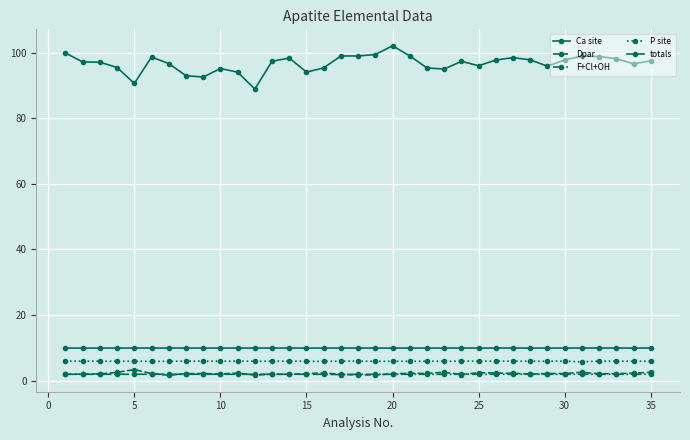

At which category does P site reach its first local peak?

5